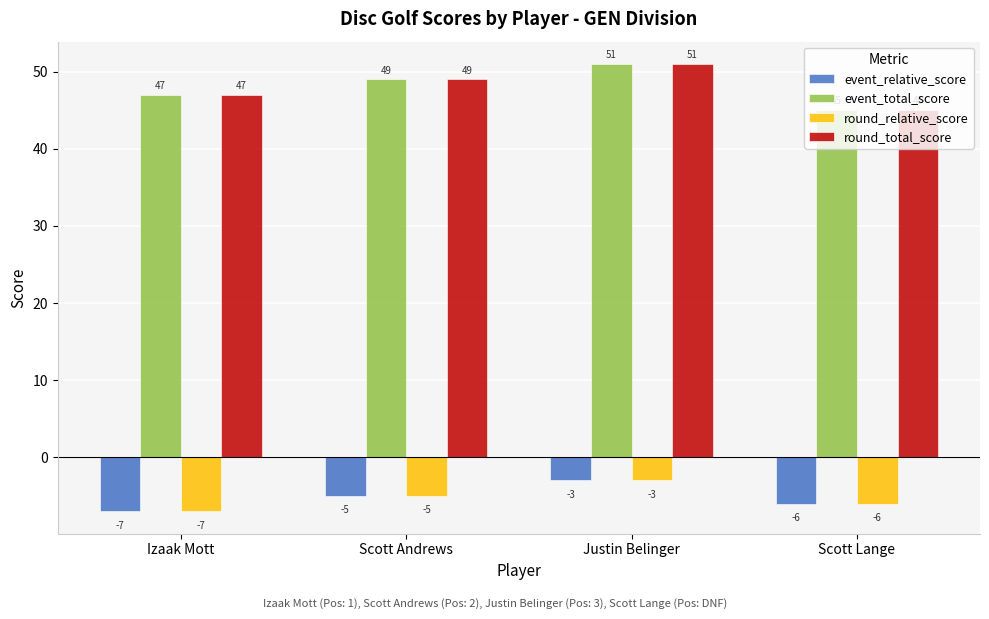

How many data points does each series have?

4